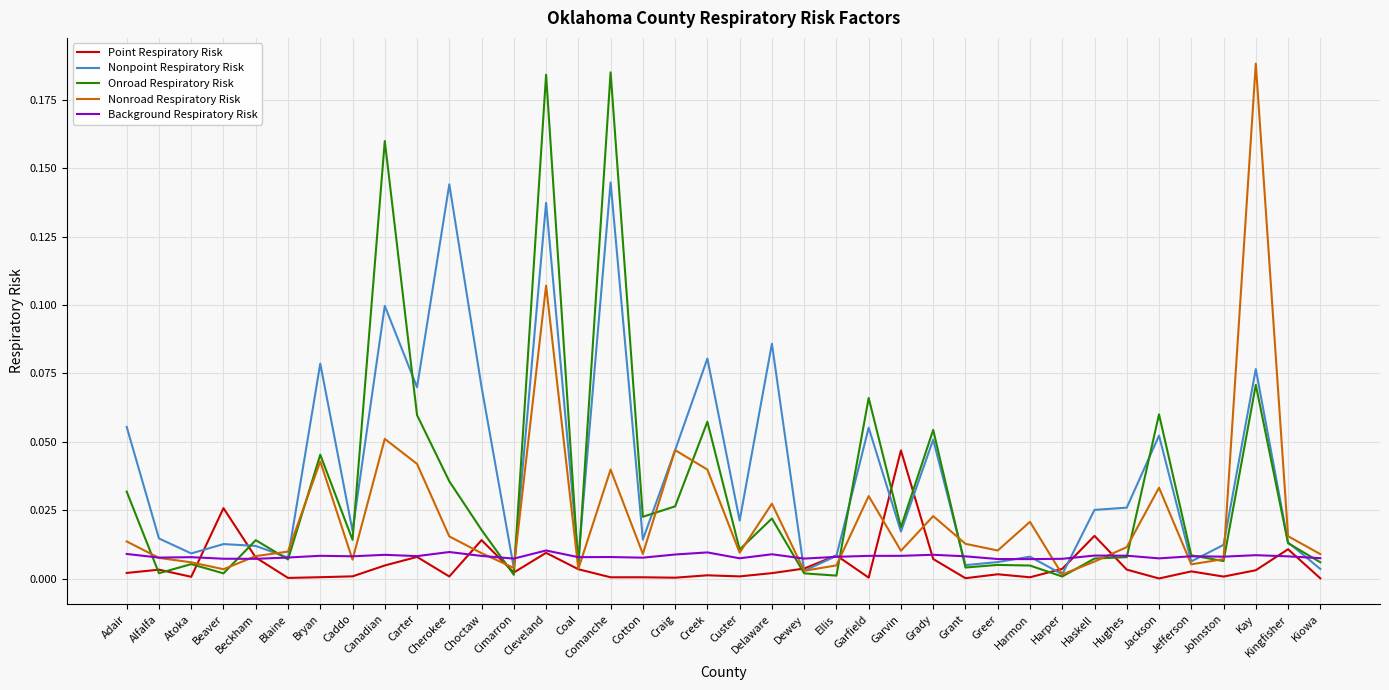

What position from the left is Haskell?

31